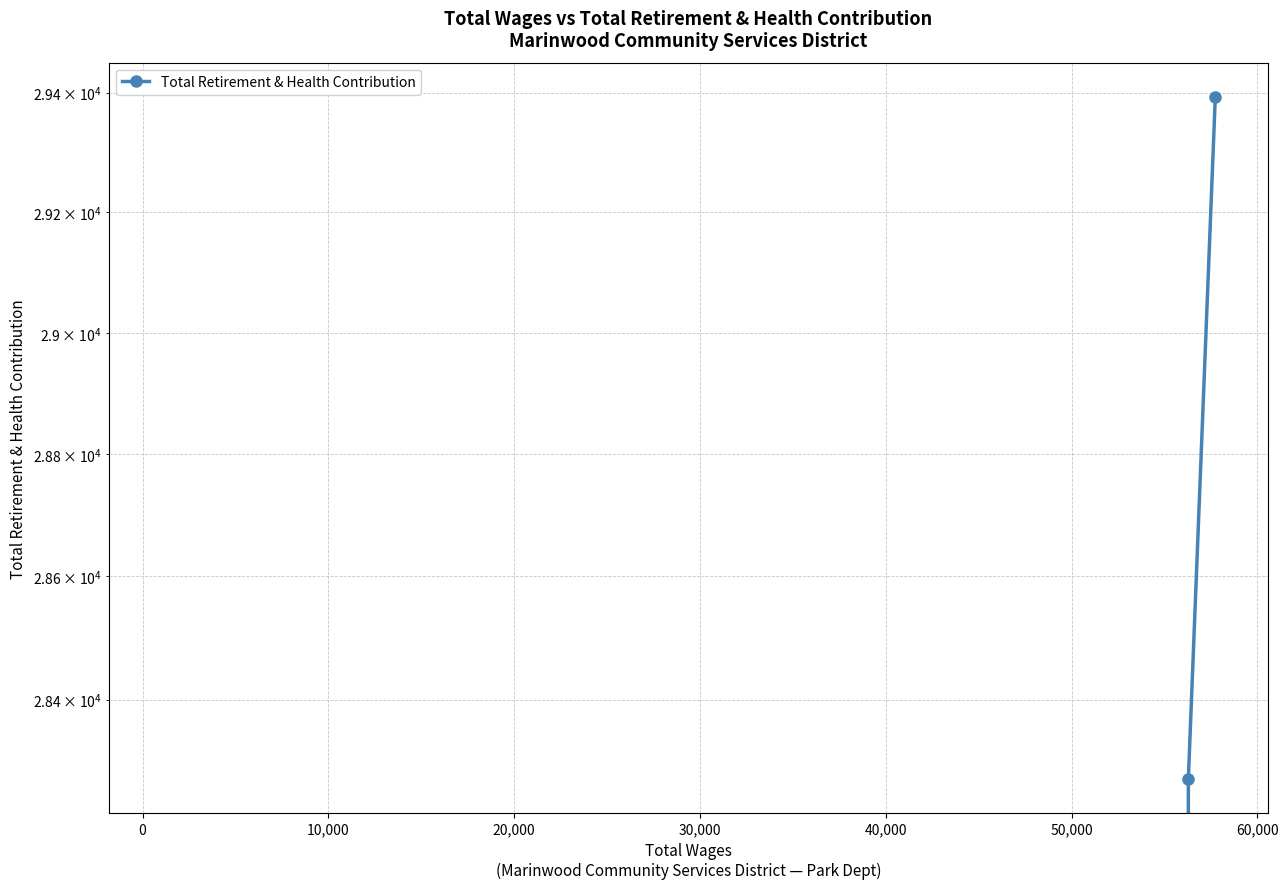

What is the greatest value displayed?

29393